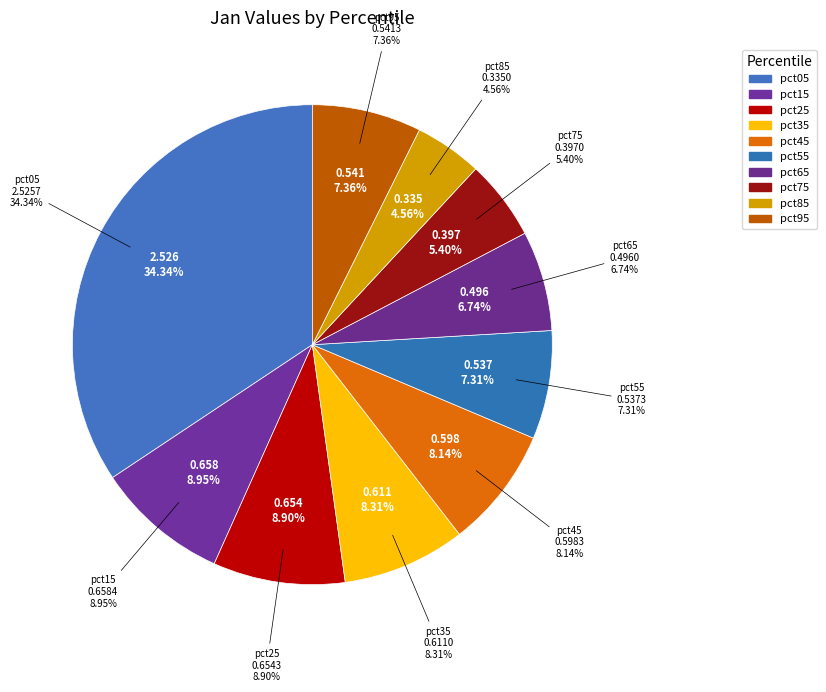

To the nearest percent, what is the difference between the largest and smallest slice percentages?

30%